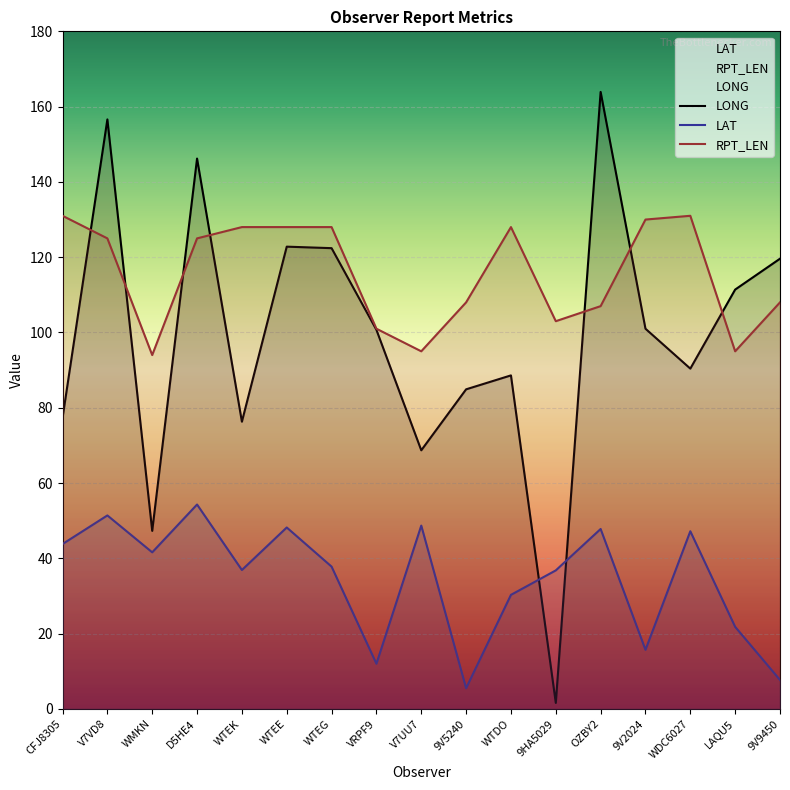

What is the lowest value of the LONG series?

1.6